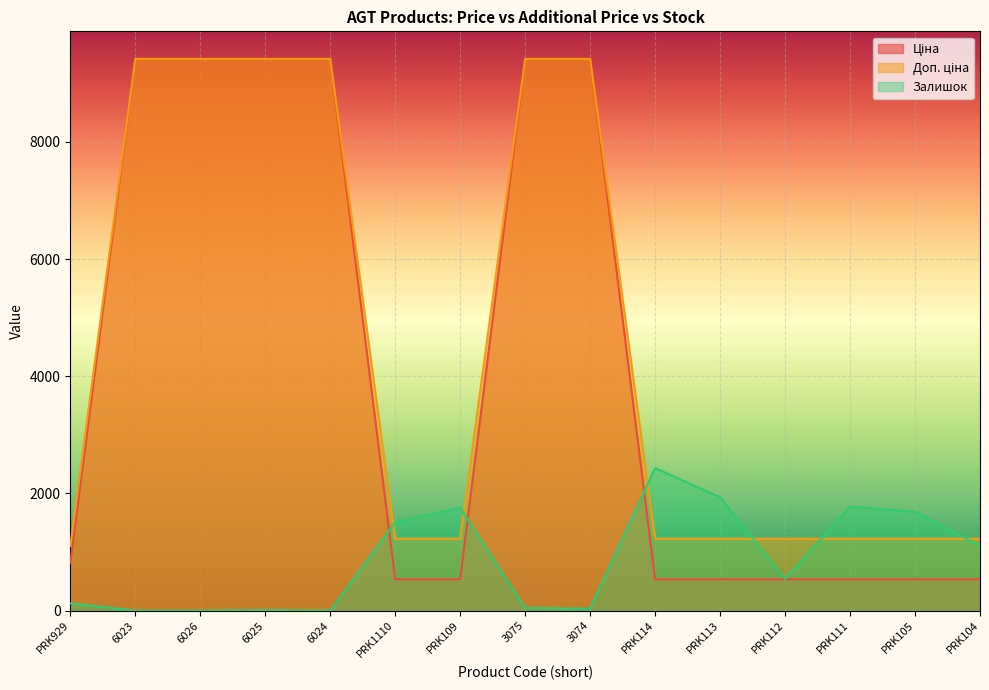

What are all the series names shown in the legend?

Ціна, Доп. ціна, Залишок